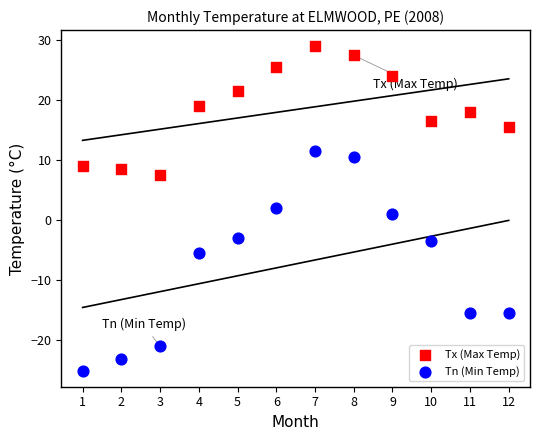

Which series reaches the maximum Y coordinate?

Tx (Max Temp)